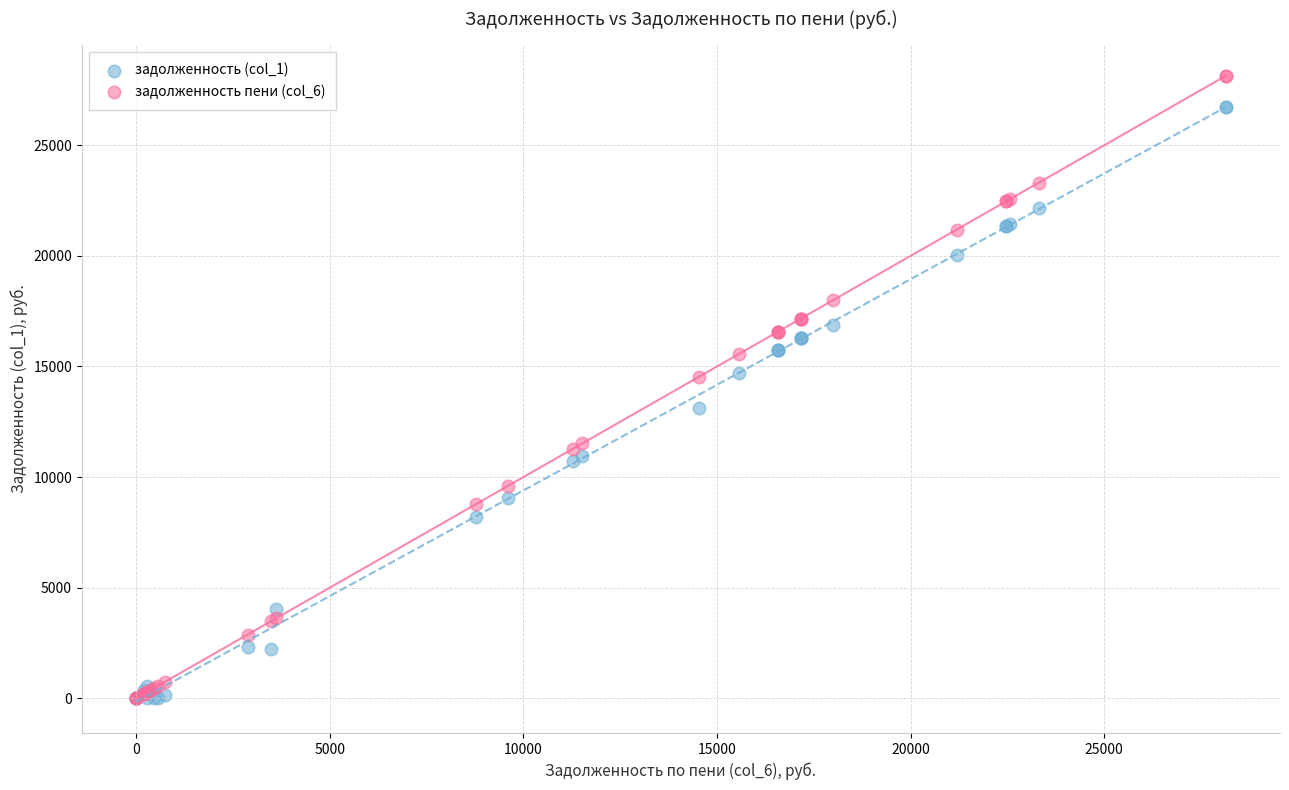

What are all the series names shown in the legend?

задолженность (col_1), задолженность пени (col_6)